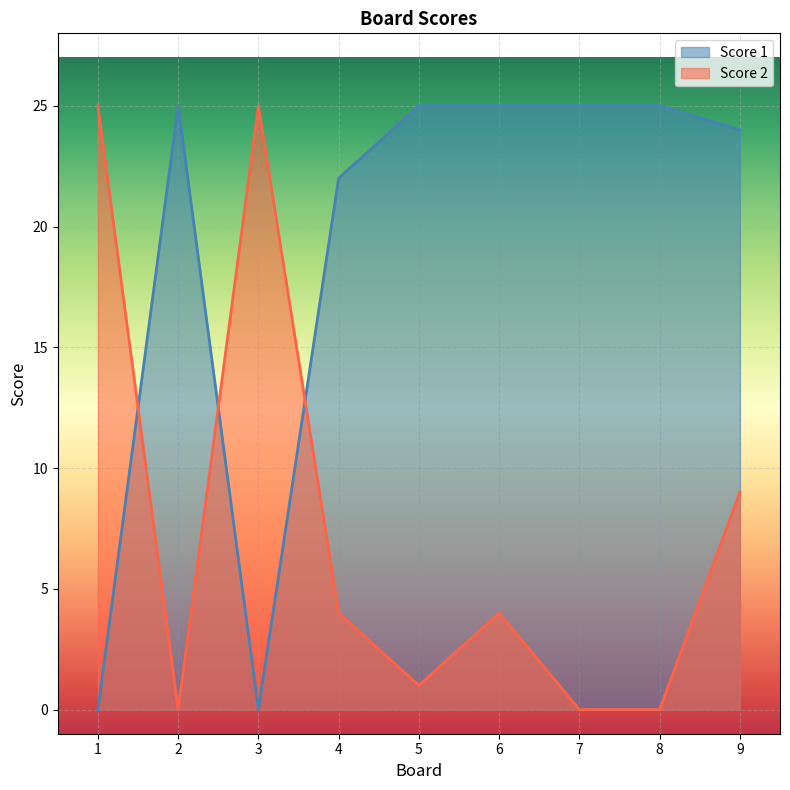

What is the difference between the maximum and minimum values in the Score 2 series?

25